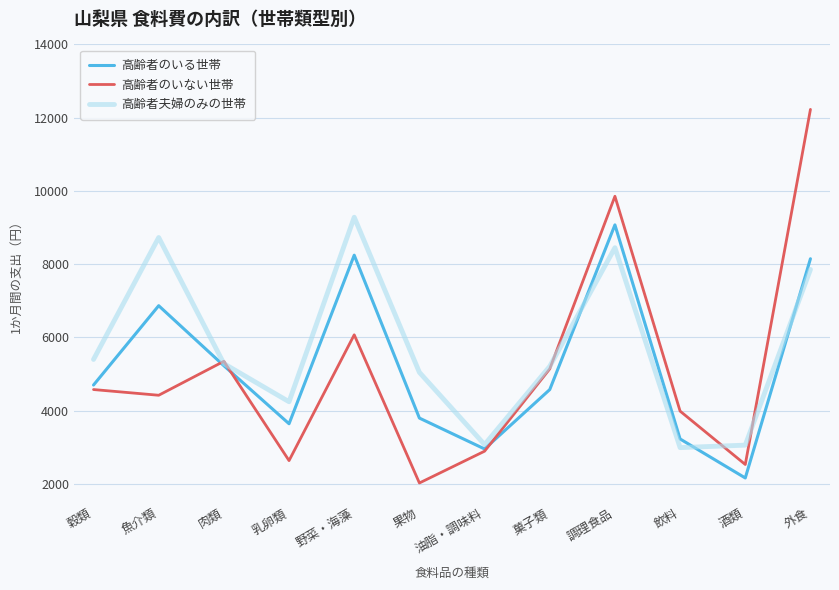

How many interior local valleys does the 高齢者のいる世帯 series have?

3